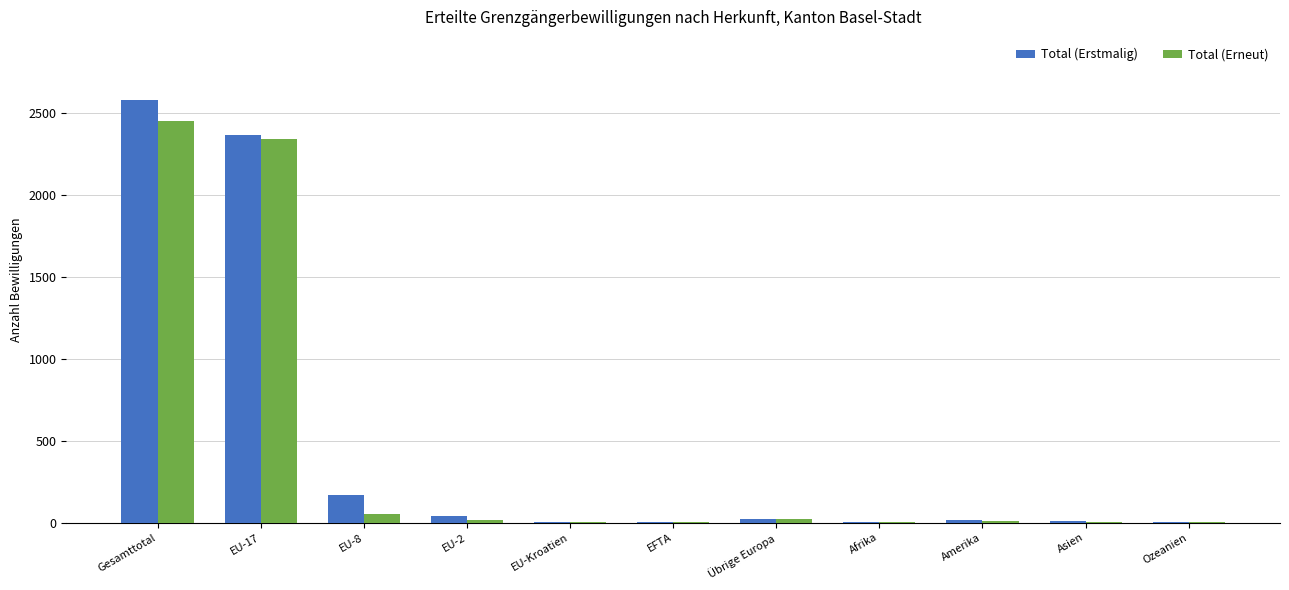

What is the sum of all Total (Erstmalig) values?

5221